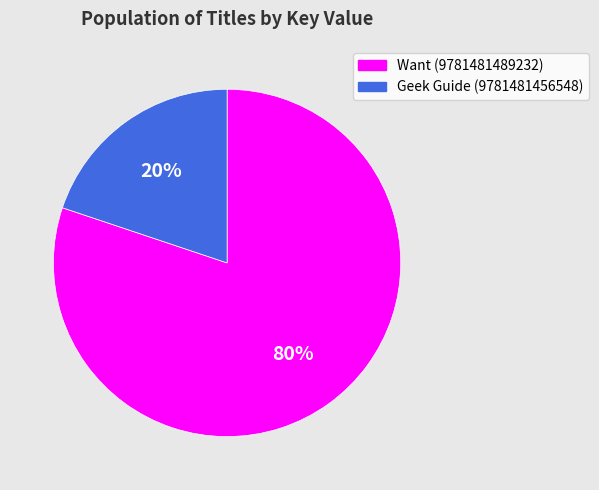

How many segments does this pie chart have?

2